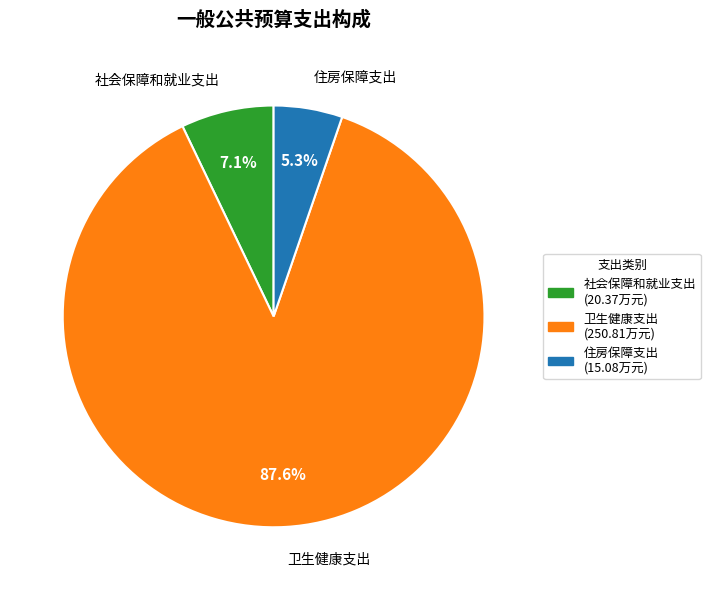

The 卫生健康支出 slice represents 88% of the pie. True or false?

True